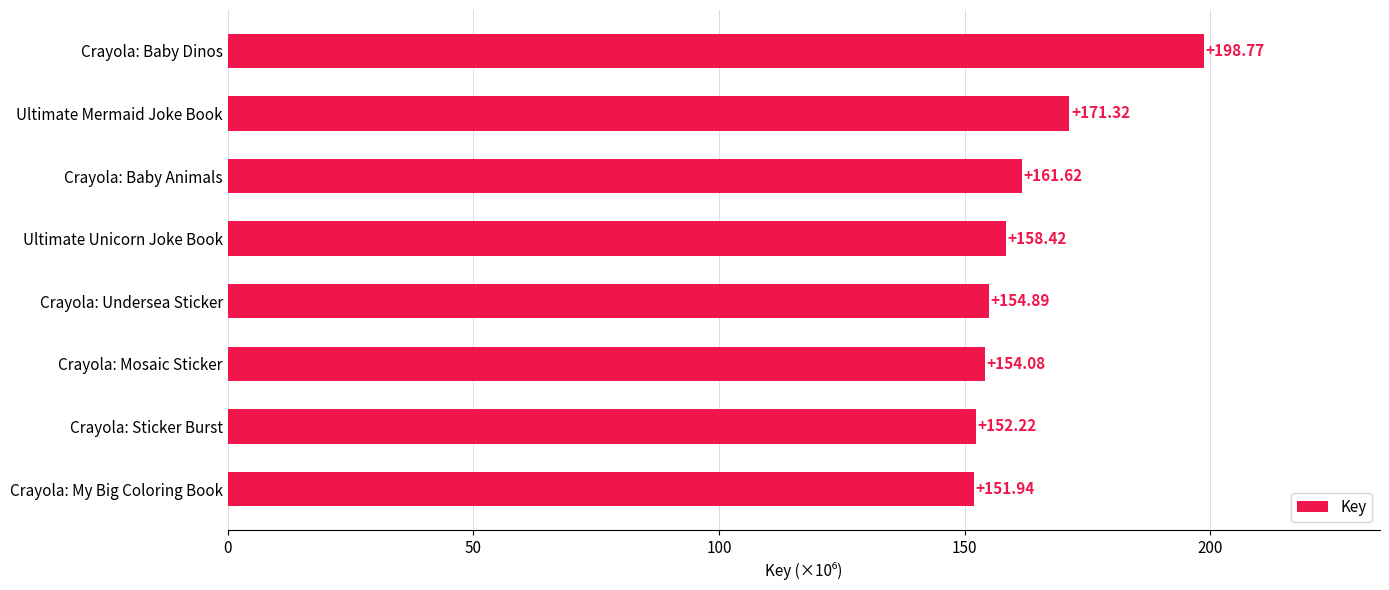

How many distinct data groups are displayed?

1